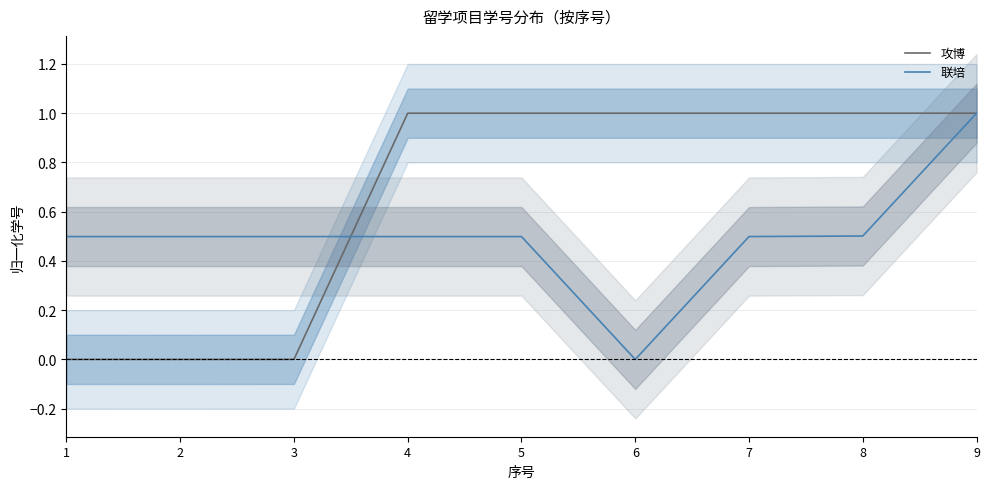

Rank the series by their maximum value, from lowest to highest.

攻博, 联培